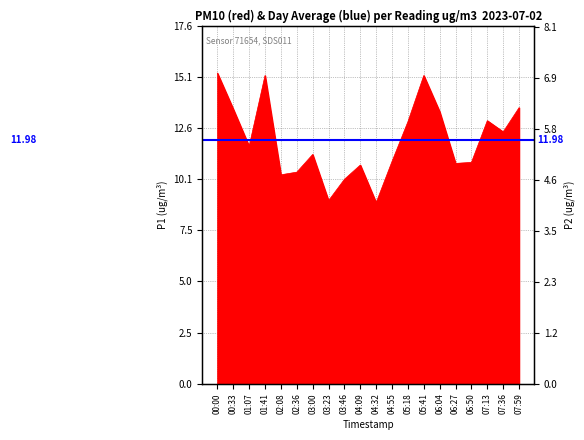

What is the ratio of the value at 03:00 to the value at 03:23?

1.3